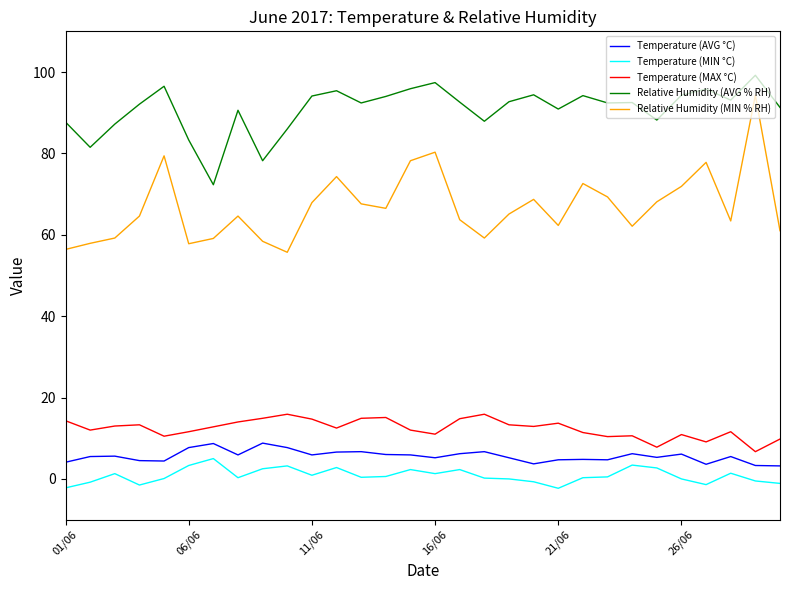

What is the maximum value for Temperature (MAX °C)?

15.9